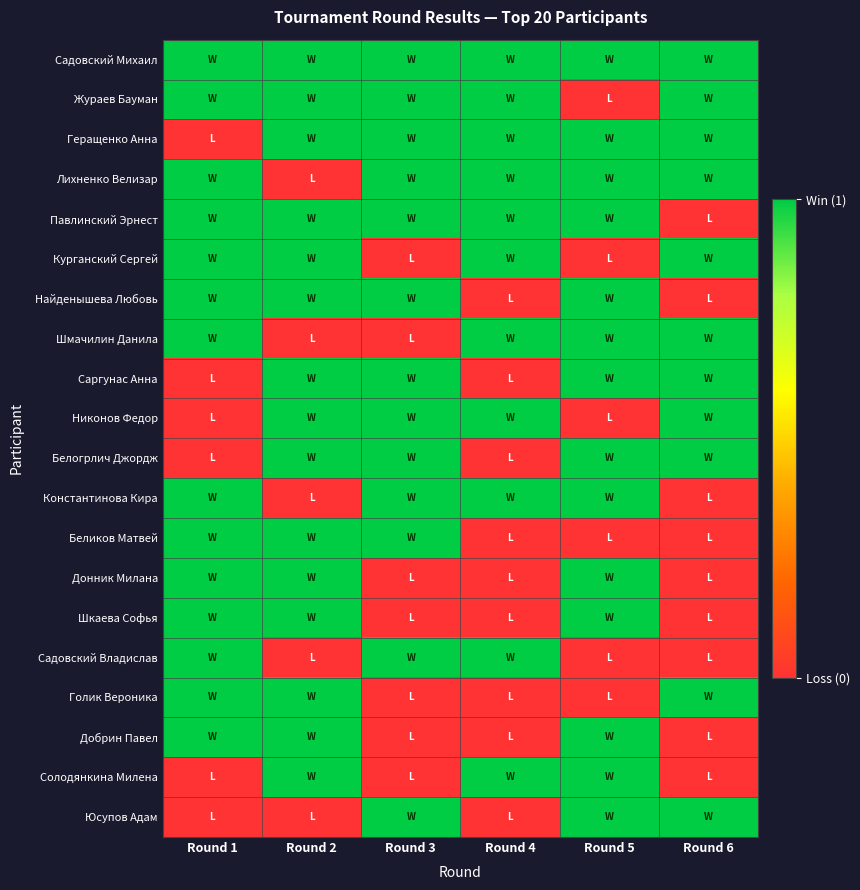

What is the total value across all series at Round 6?

11